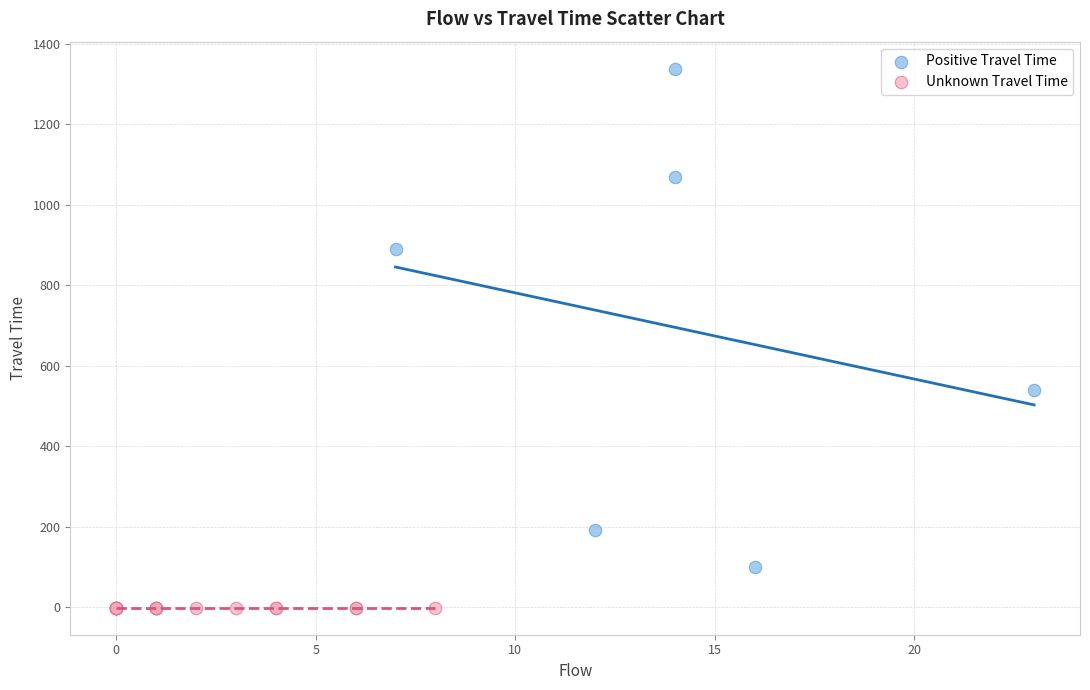

Which series contains the highest Y value?

Positive Travel Time